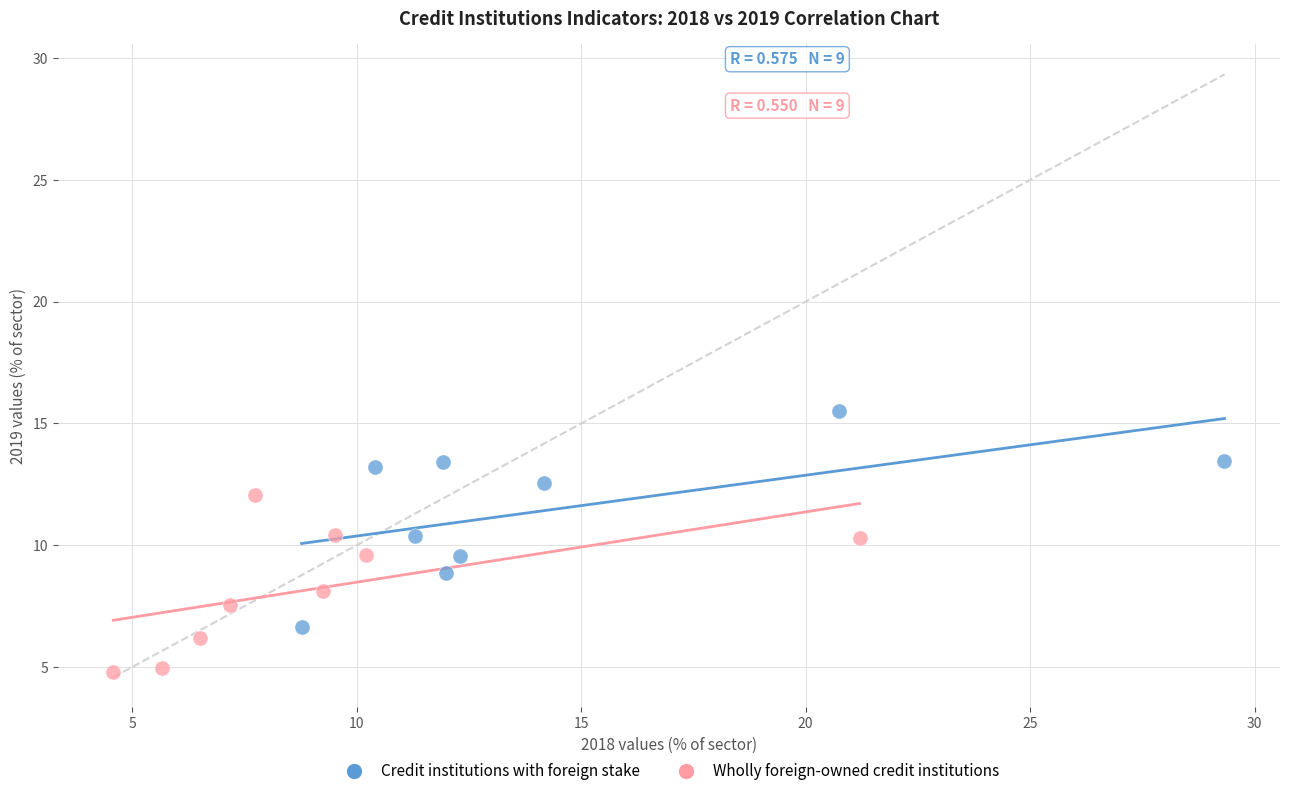

Which series has the widest spread of Y values?

Credit institutions with foreign stake